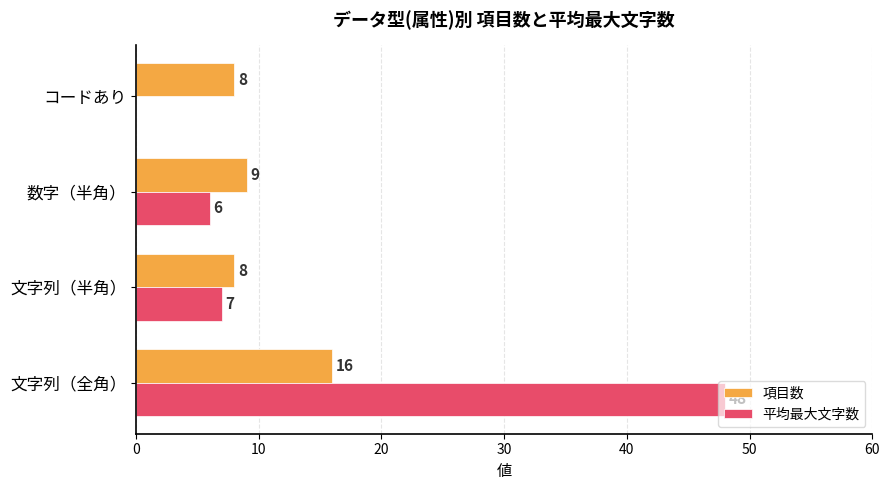

What is the sum of all 項目数 values?

41